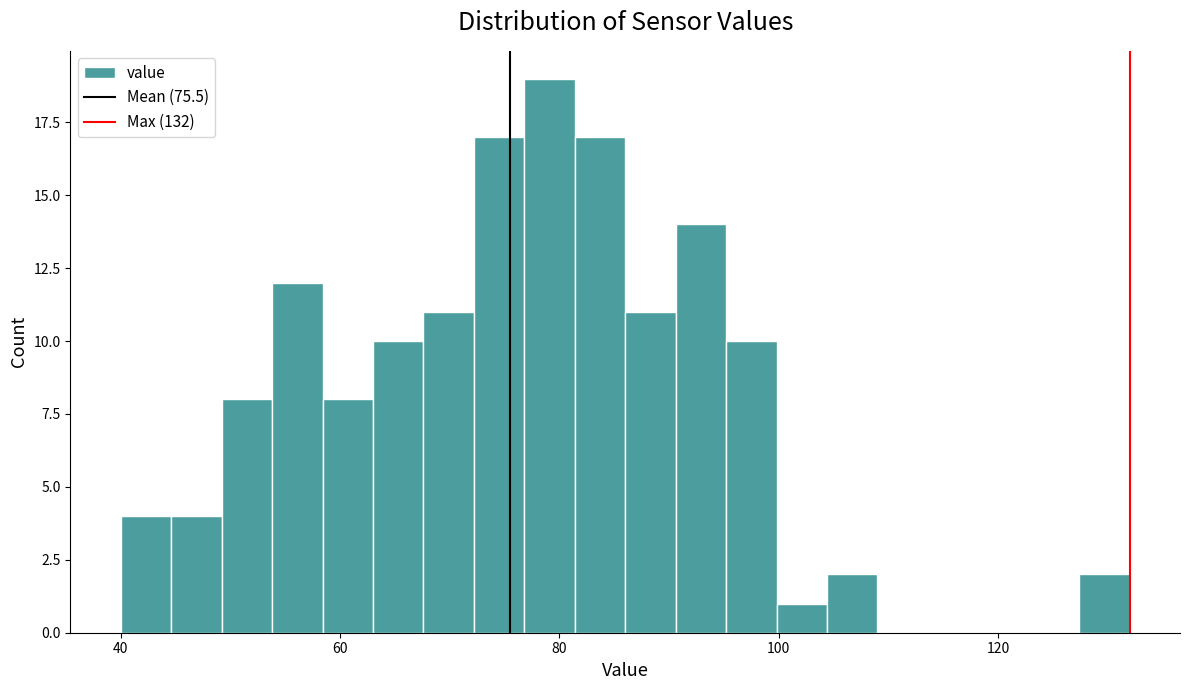

Read against the x-axis, roughly where is the centre of the tallest bar?

80